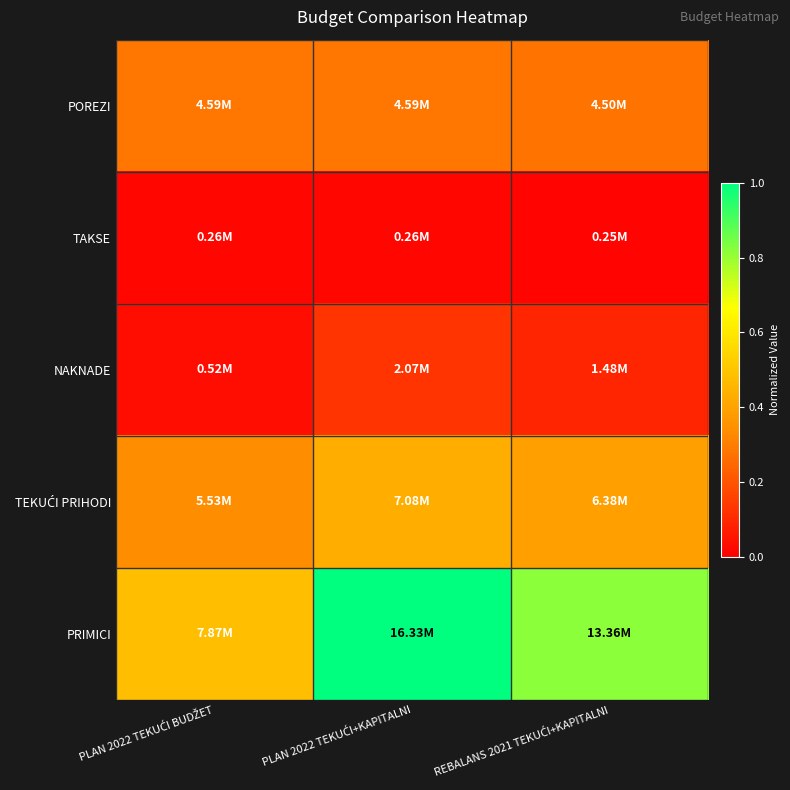

Which series has the widest spread of values?

PRIMICI